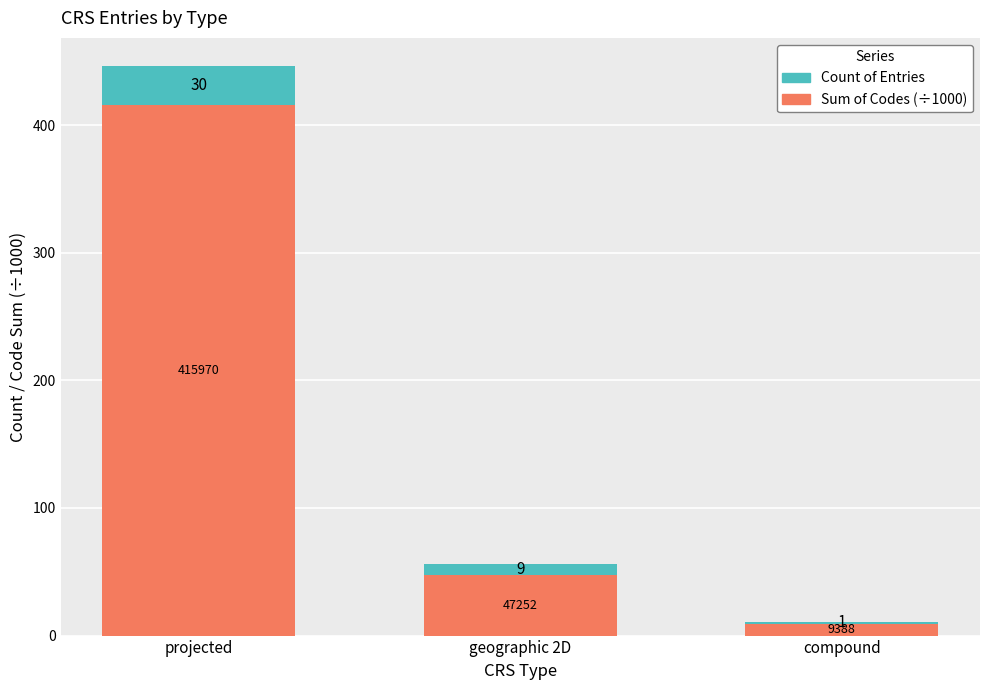

At which category is the sum across all series the highest?

projected